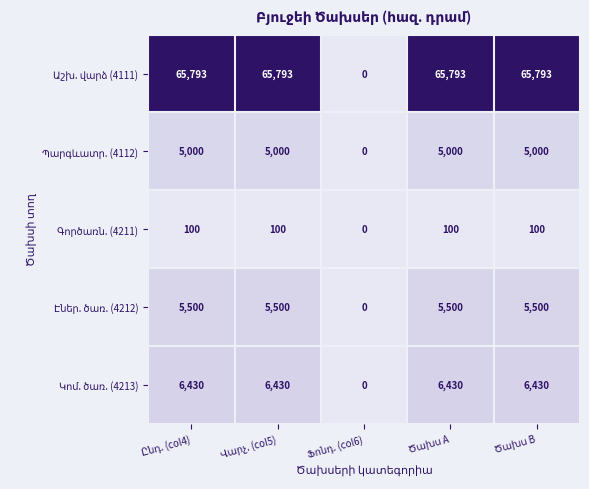

At how many categories does at least one series exceed 55629?

4